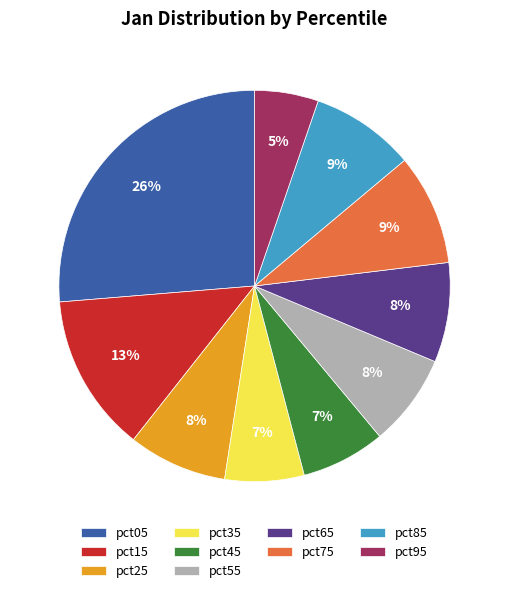

To the nearest percent, what portion does pct75 represent?

9%